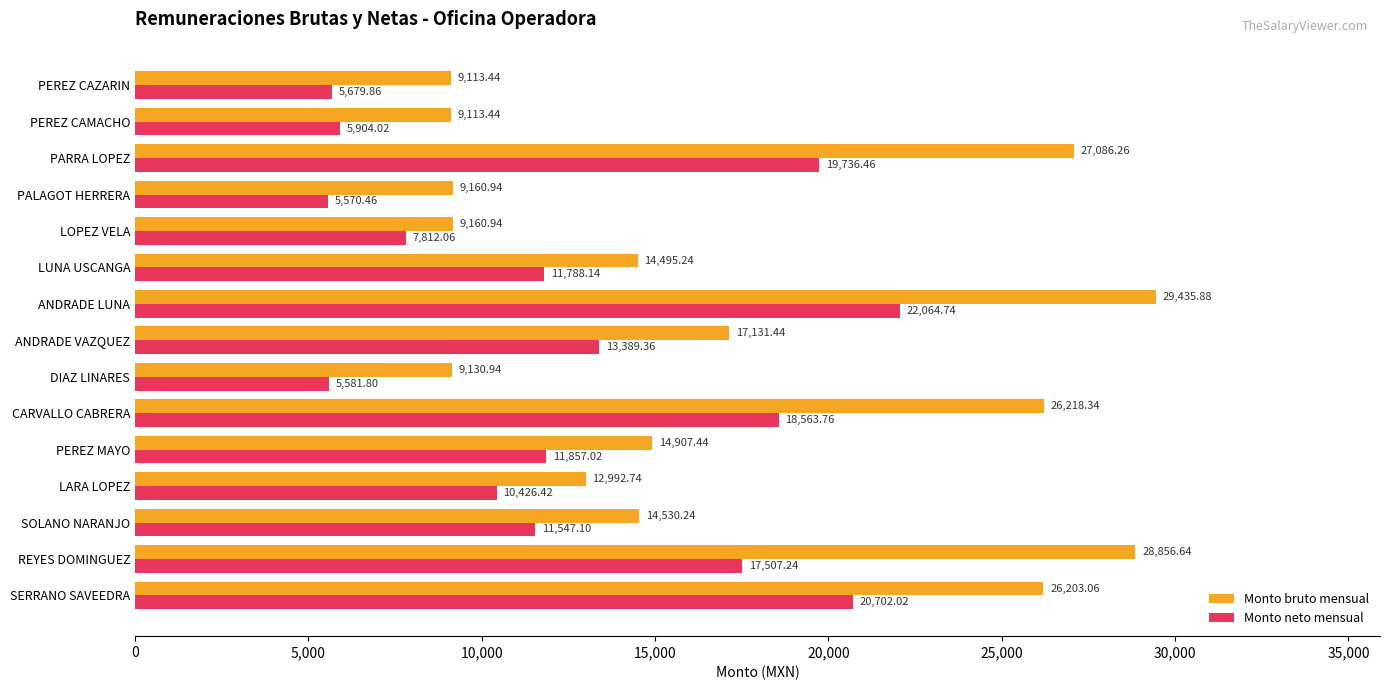

Which label corresponds to the largest value in the chart?

ANDRADE LUNA